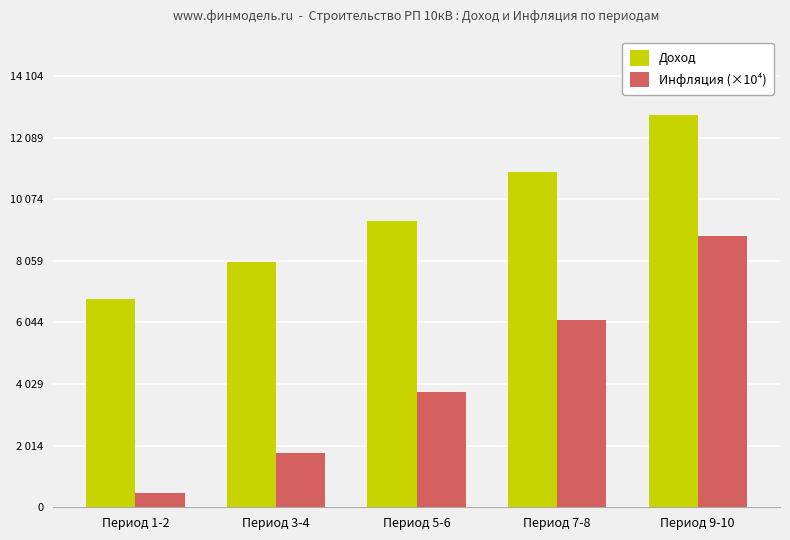

What are all the series names shown in the legend?

Доход, Инфляция (×10⁴)